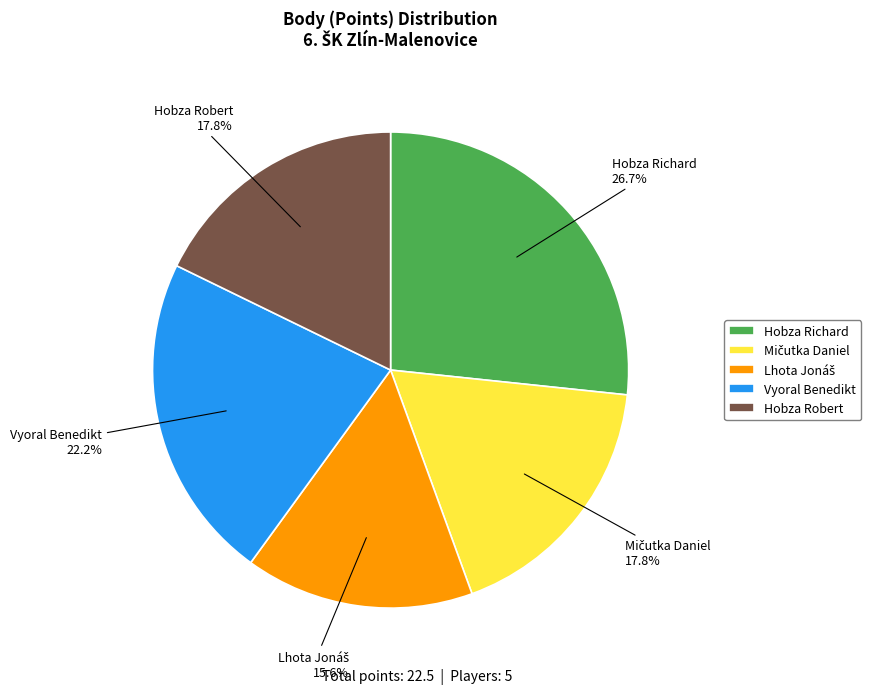

Is Vyoral Benedikt the majority of the pie?

No